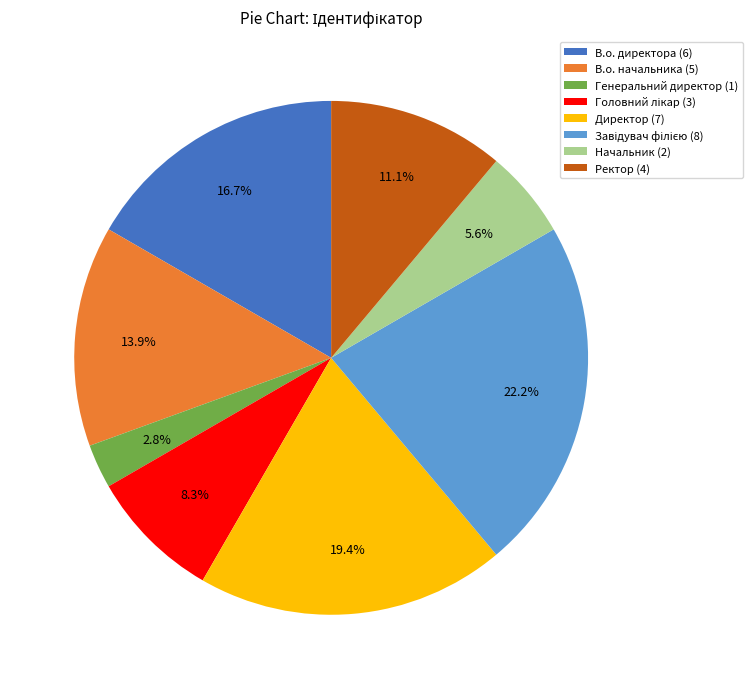

To the nearest percent, what percentage of the pie is Генеральний директор?

3%